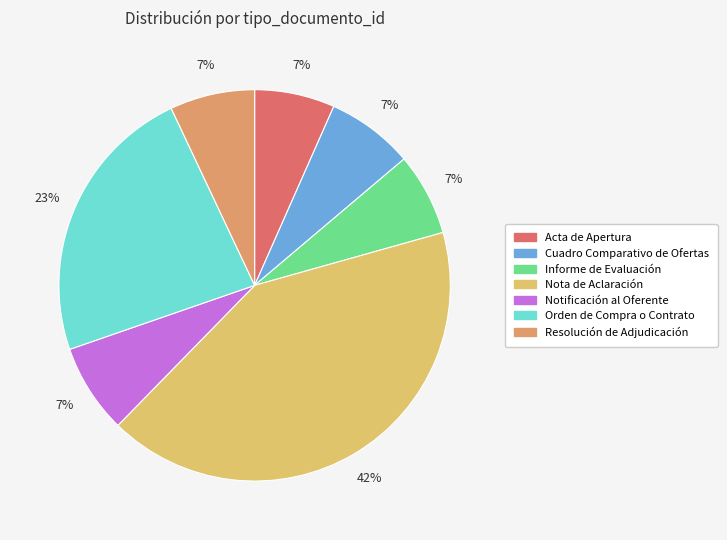

Which category has the biggest portion of the pie?

Nota de Aclaración